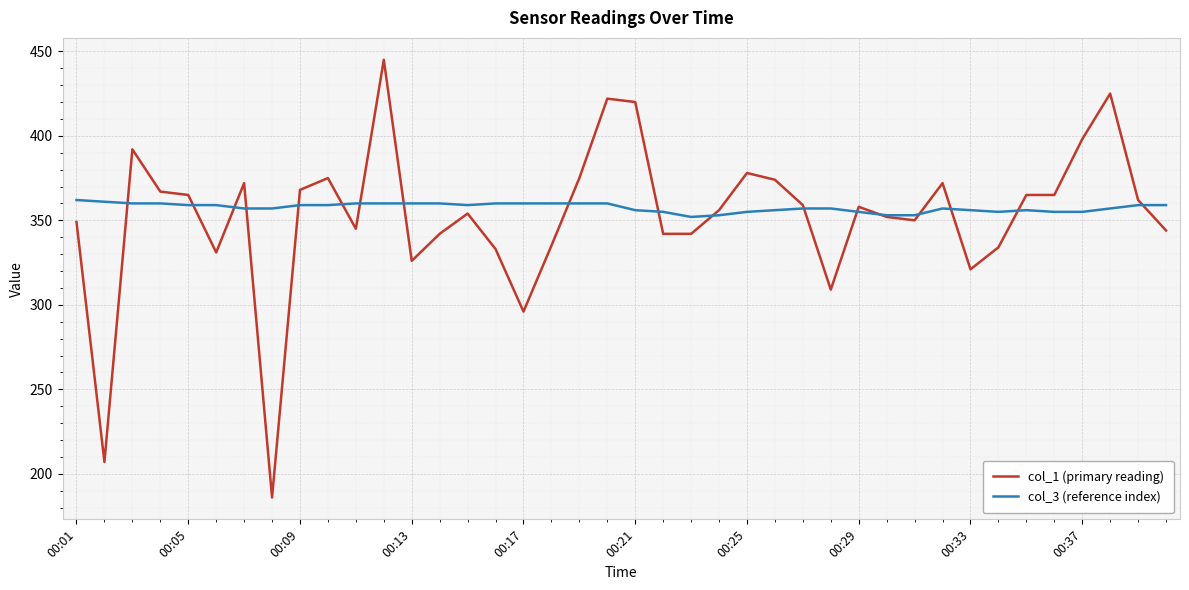

What is the maximum value shown in the chart?

445